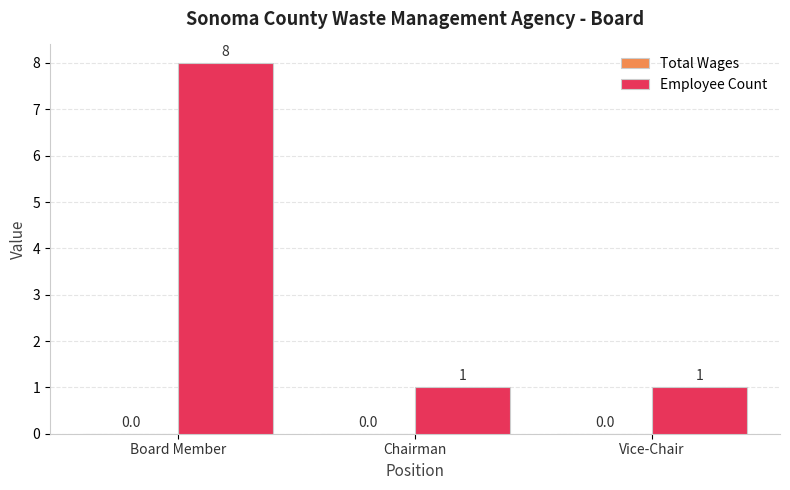

Reading left to right, transcribe all the data shown in this chart.

Board Member=8	Chairman=1	Vice-Chair=1